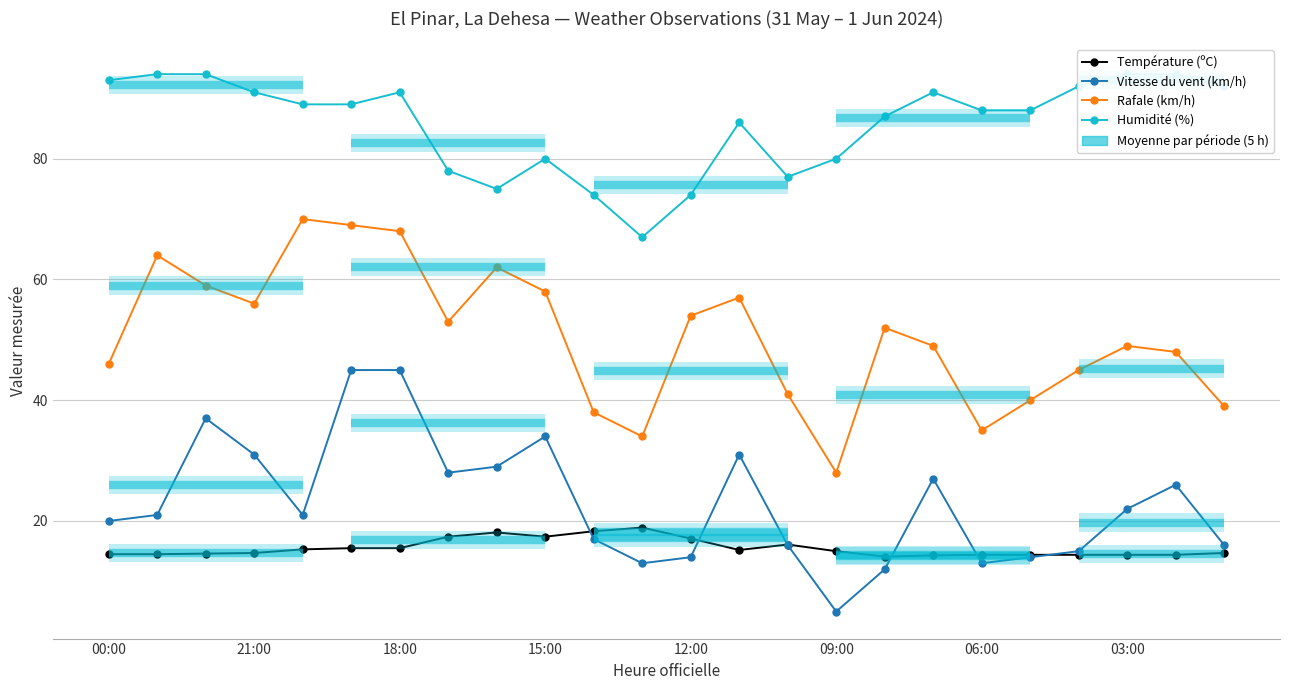

At which category does Température (ºC) reach its first local peak?

8